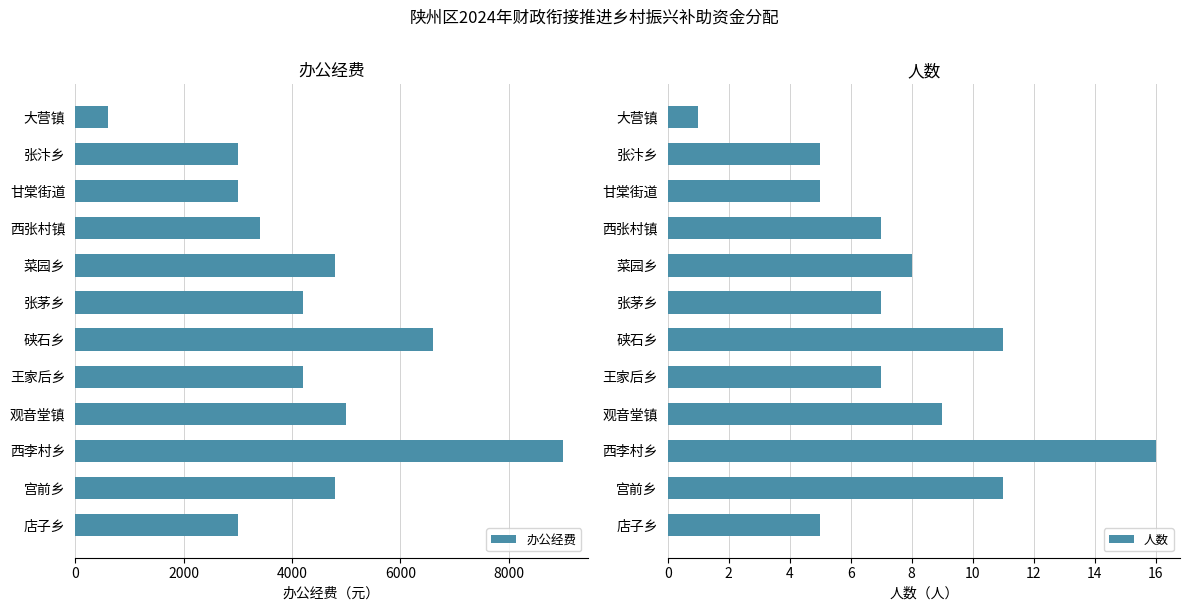

Does the chart contain stacked bars?

No